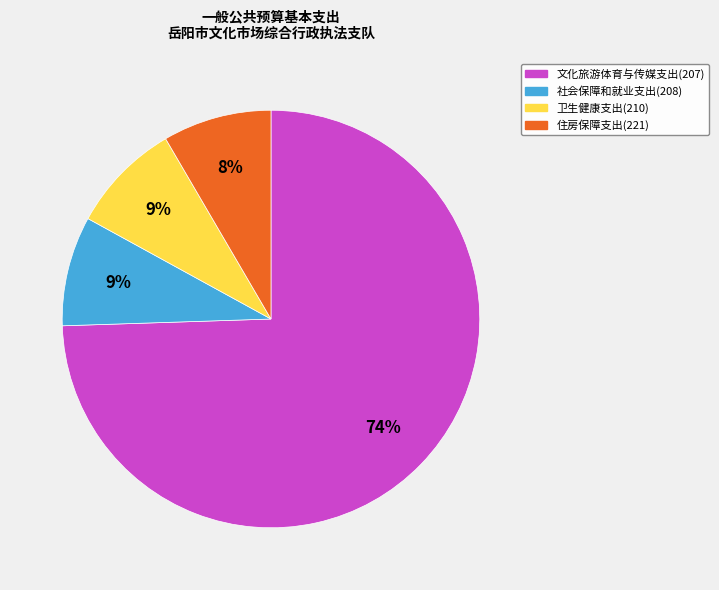

Count the number of slices in the pie.

4